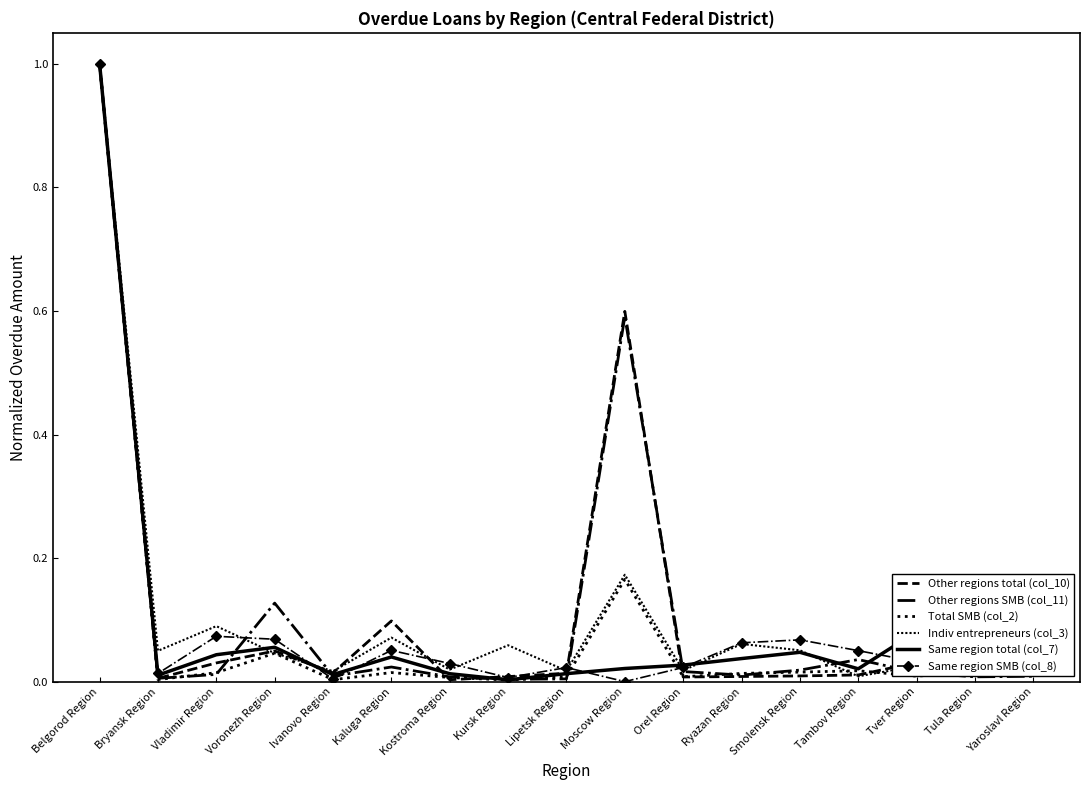

True or false: Total SMB (col_2) and Other regions total (col_10) cross at least once.

True